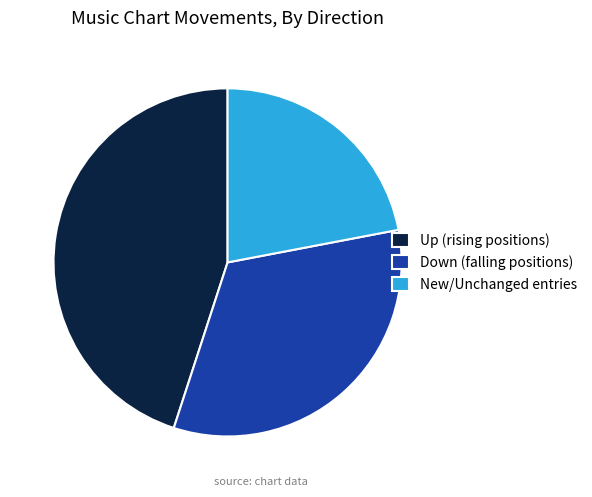

Does any single category account for the majority?

No